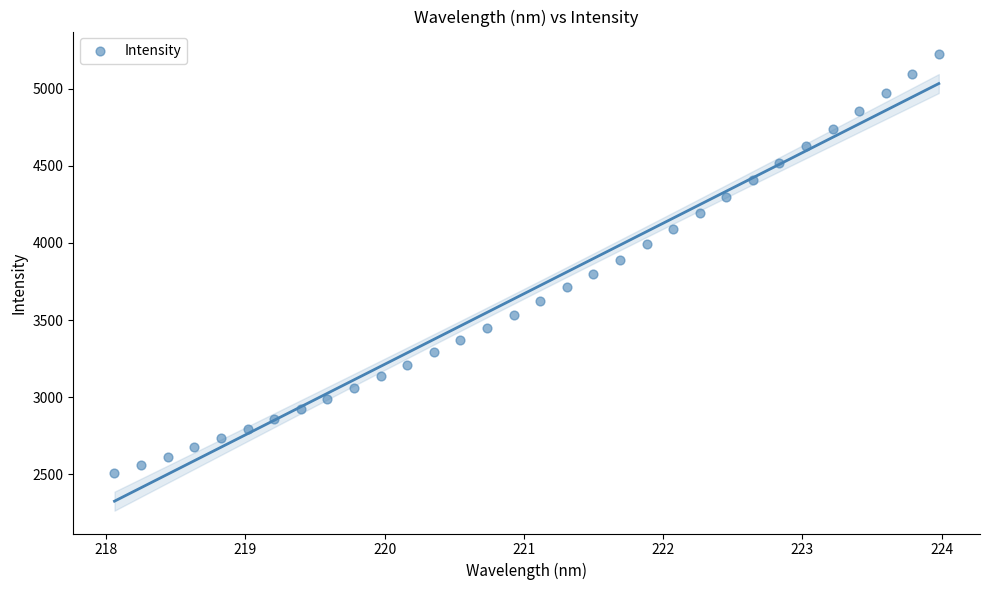

What is the range of X values (max minus min)?

5.9